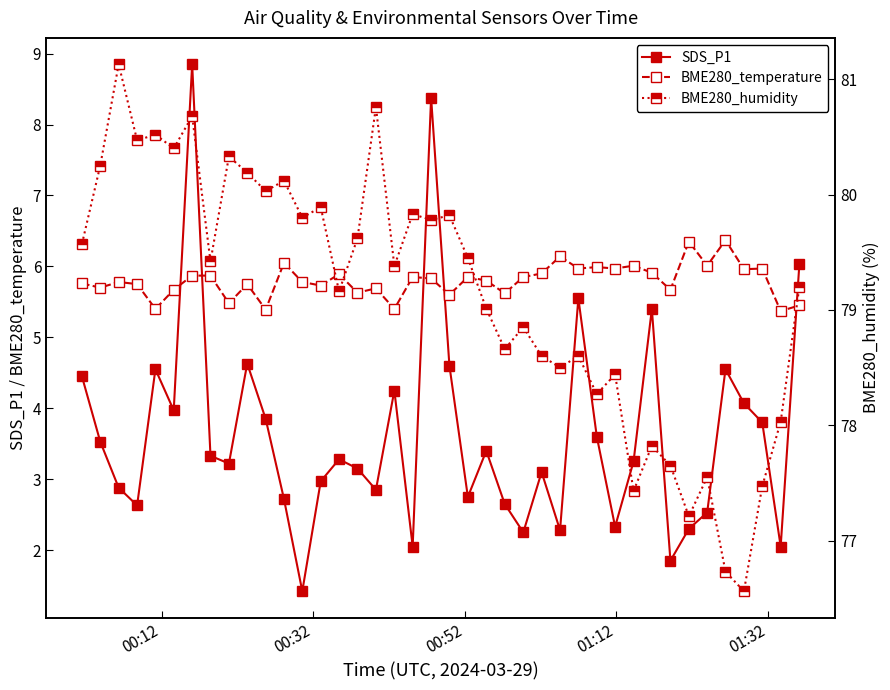

What is the value of the SDS_P1 point at the 8th from the left?

3.3